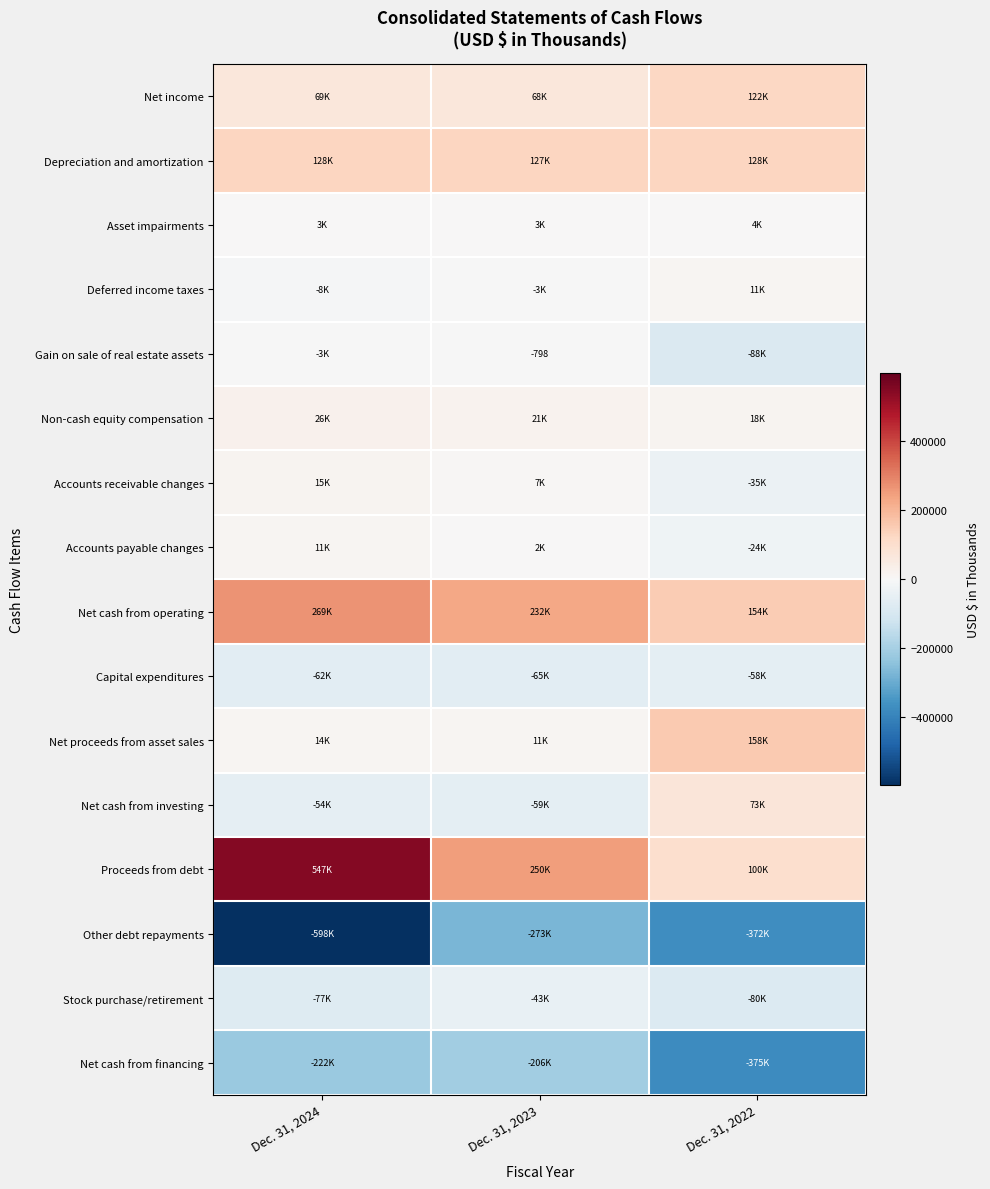

The value of Gain on sale of real estate assets at Dec. 31, 2023 is -798. True or false?

True